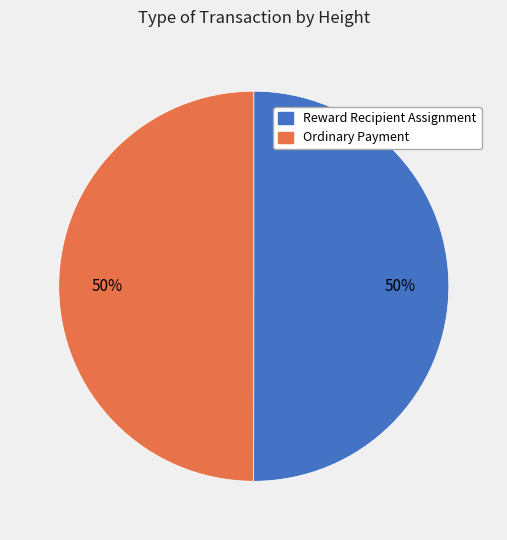

How many slices are in this pie chart?

2